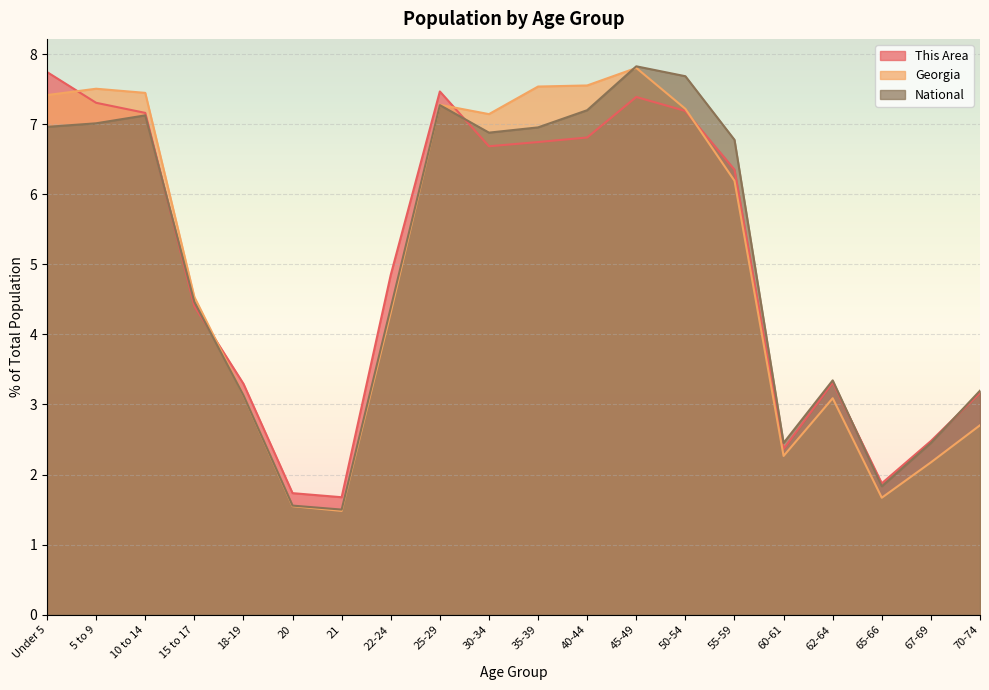

What is the difference between the maximum and minimum values in the National series?

6.3